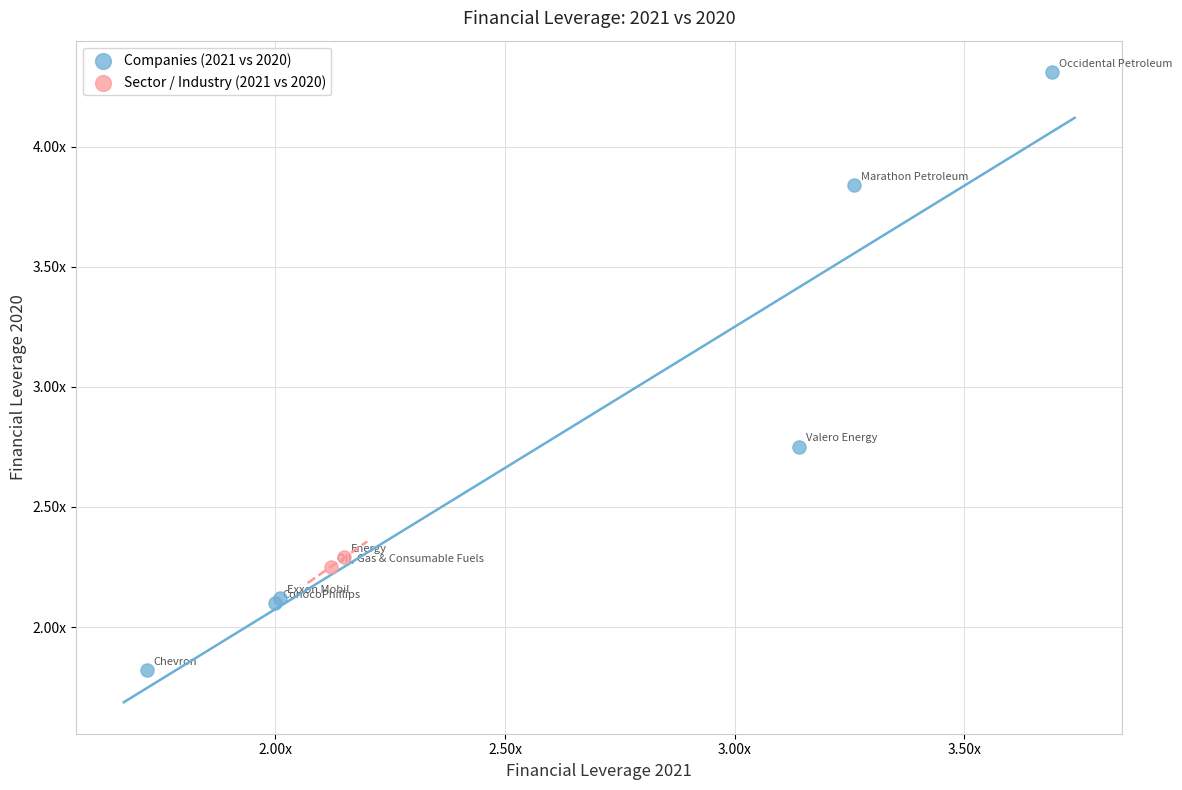

What are all the series names shown in the legend?

Companies (2021 vs 2020), Sector / Industry (2021 vs 2020)